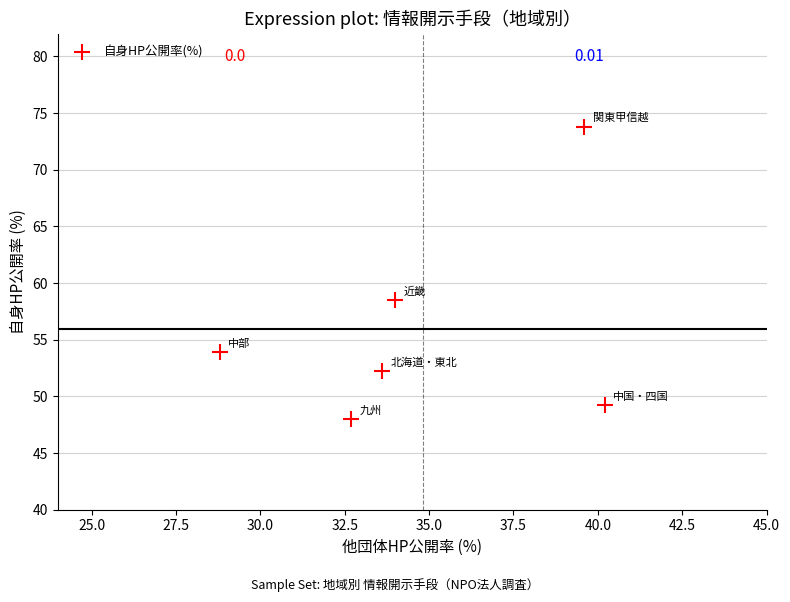

What Y value in the scatter plot is closest to 60?

58.5